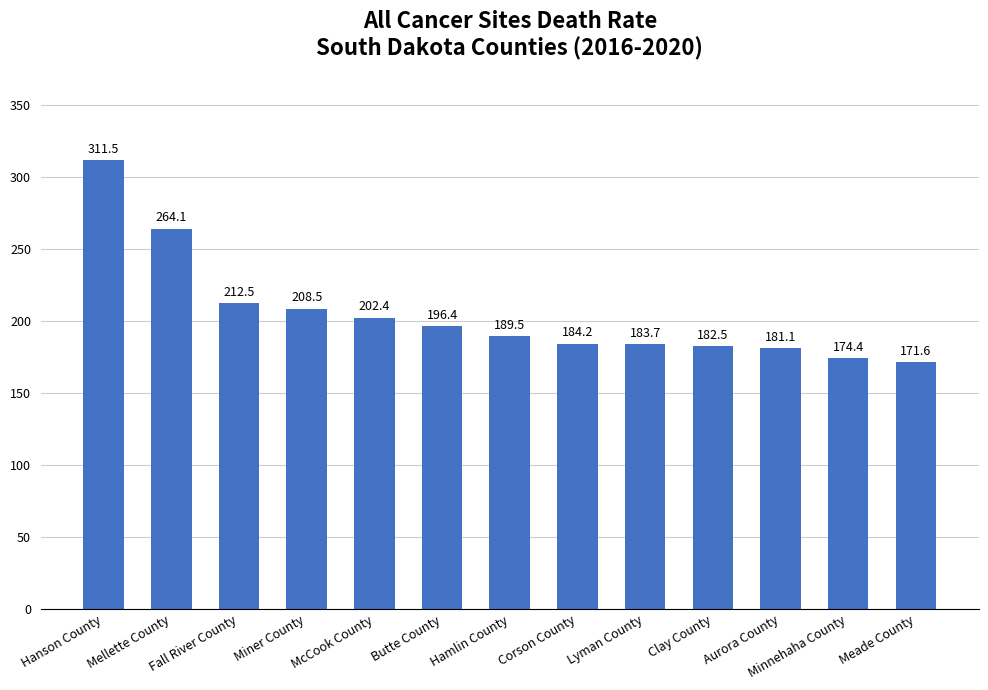

What is the sum of the values at Lyman County and McCook County?

386.1